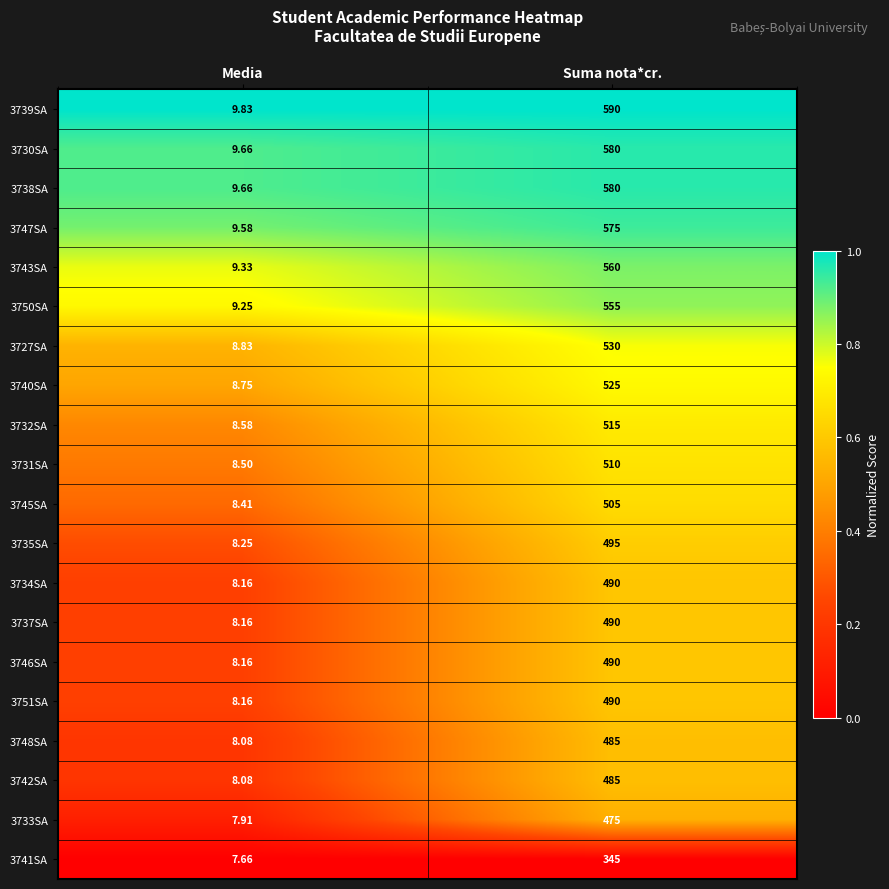

At which category is the sum across all series the highest?

Suma nota*cr.